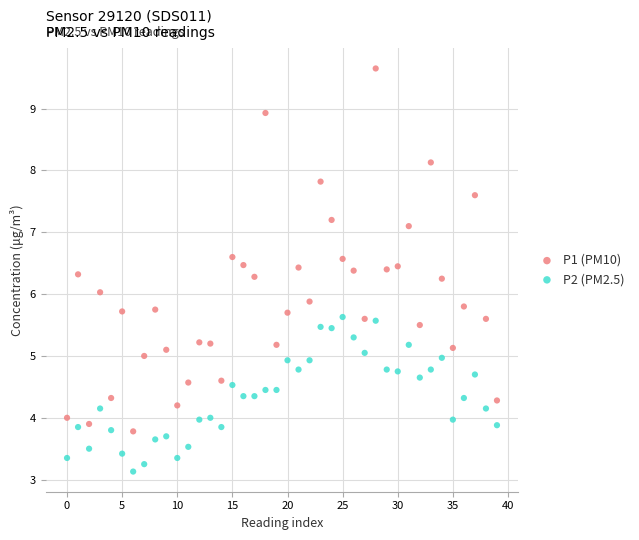

Which series has the largest Y range (max minus min)?

P1 (PM10)